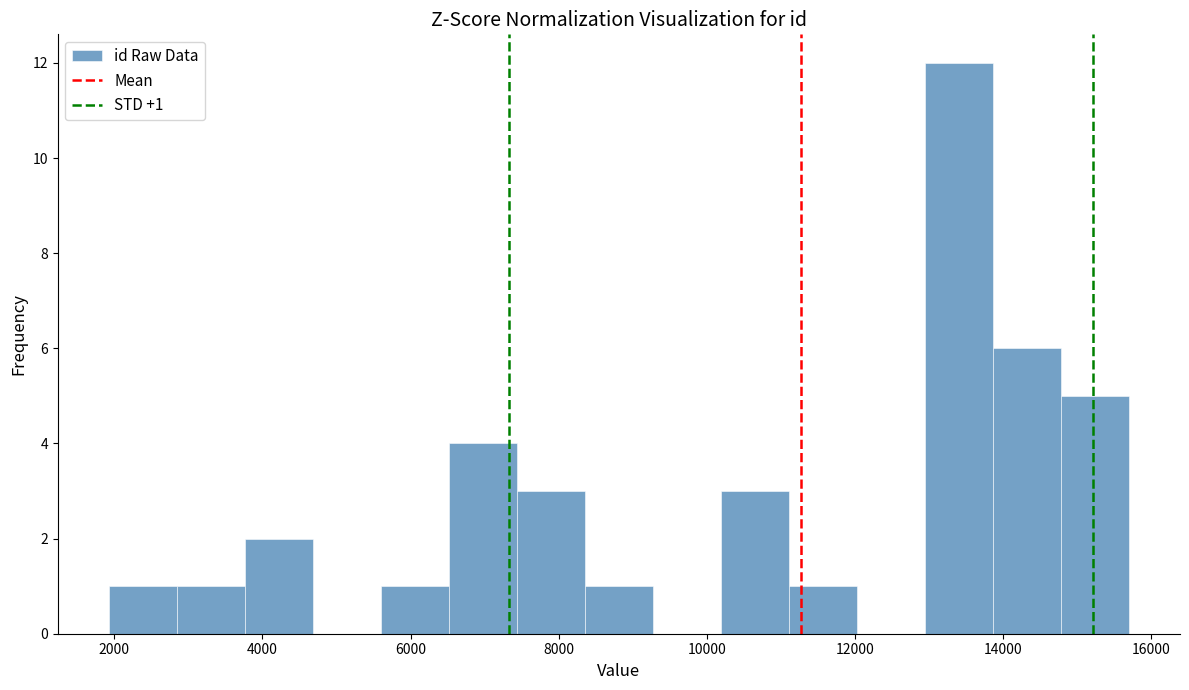

Over which range of the x-axis is the bar tallest?

13000 to 13800